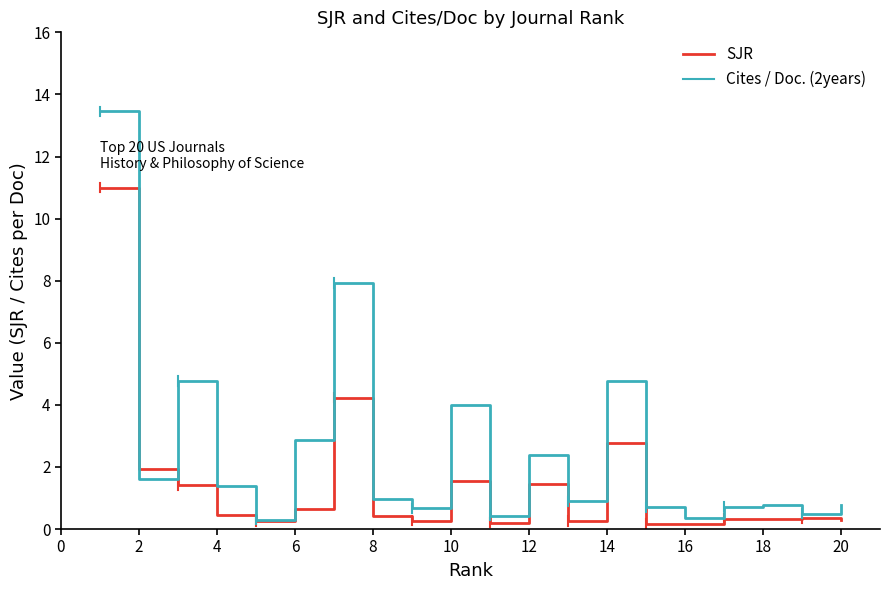

What is the maximum value shown in the chart?

13.5